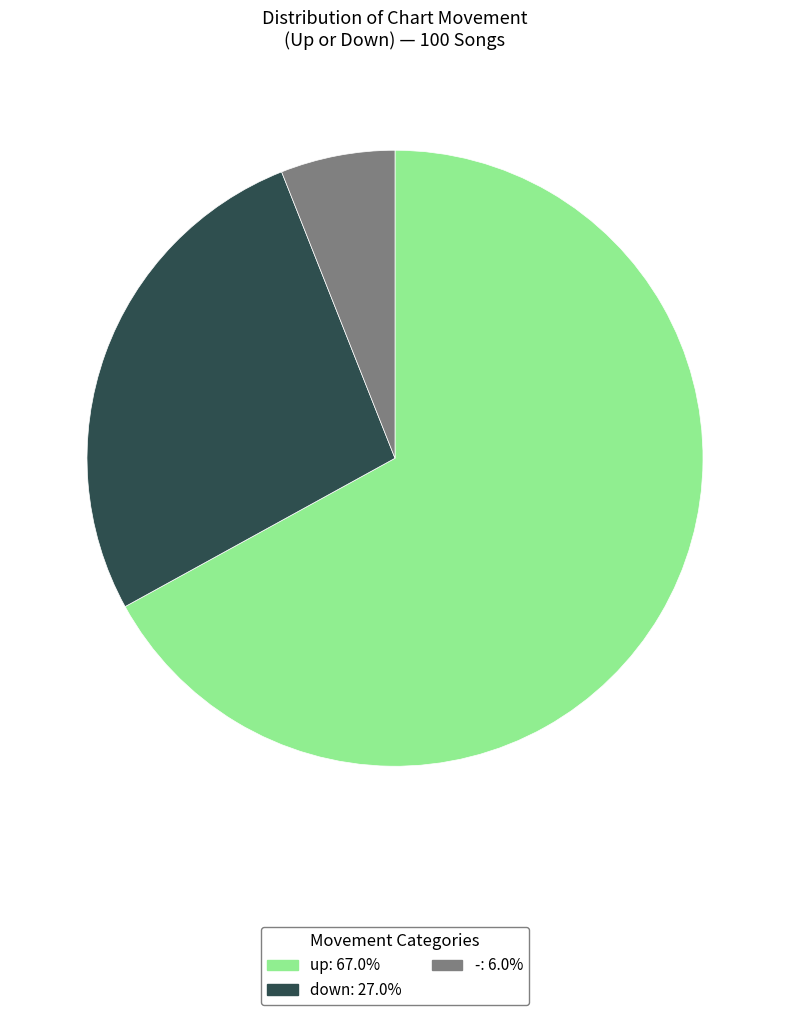

Rank the categories by value from lowest to highest.

-, down, up